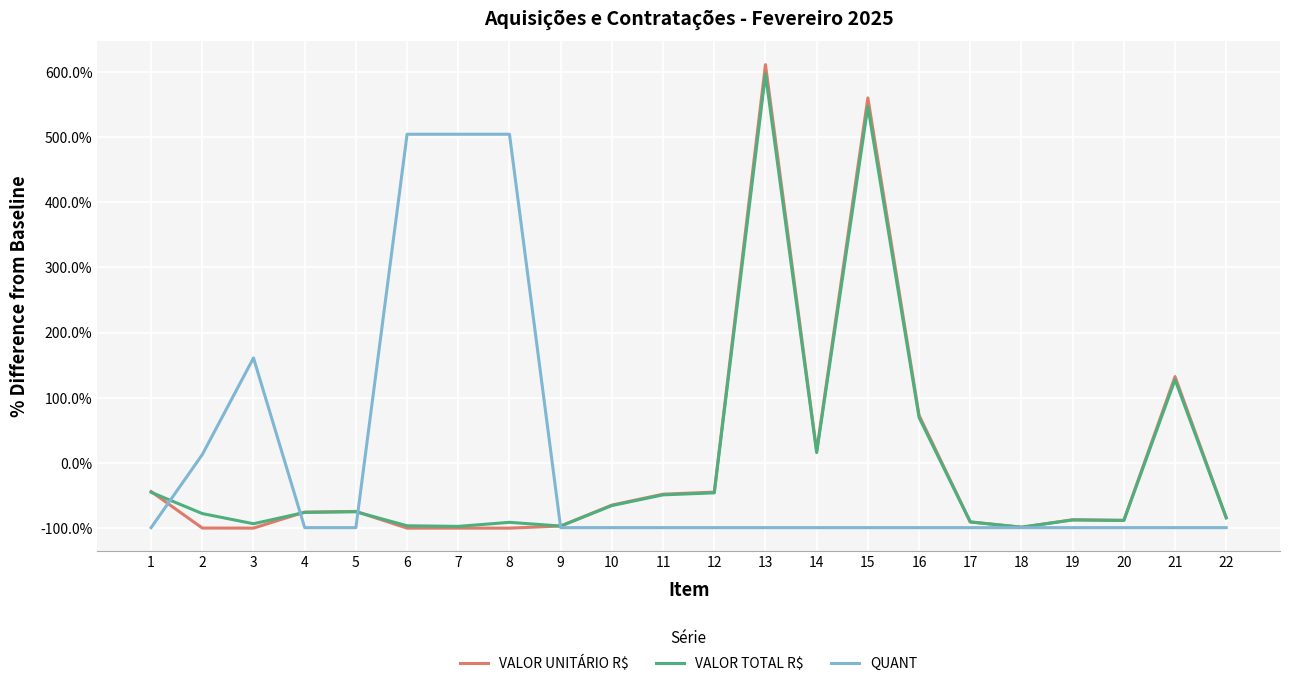

Is this an area chart (filled region under the line)?

No